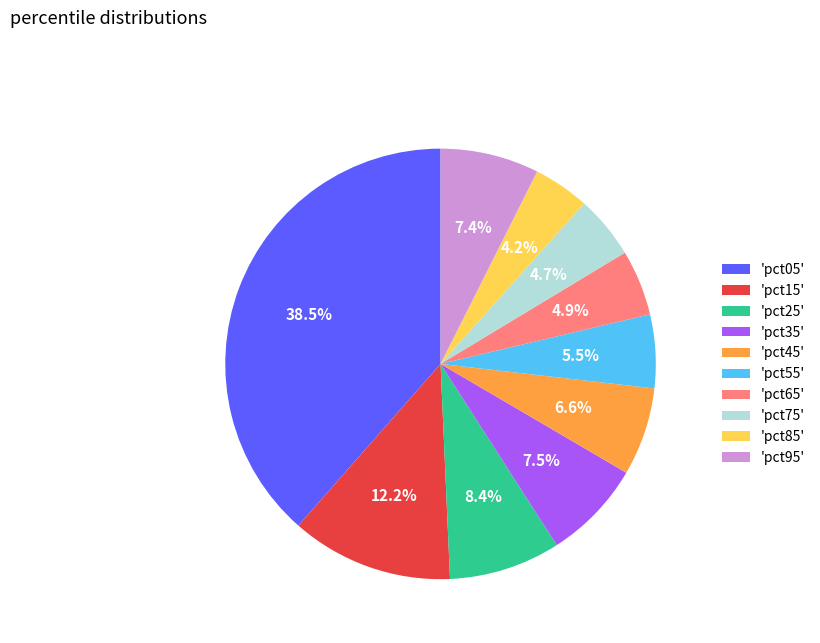

Is 'pct35' the majority of the pie?

No